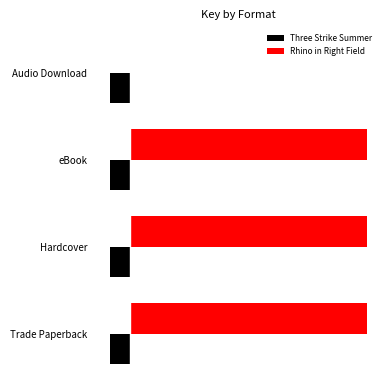

Which series has the largest total across all categories?

Rhino in Right Field